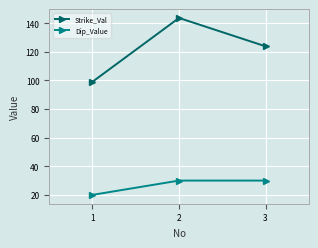

What are all the series names shown in the legend?

Strike_Val, Dip_Value